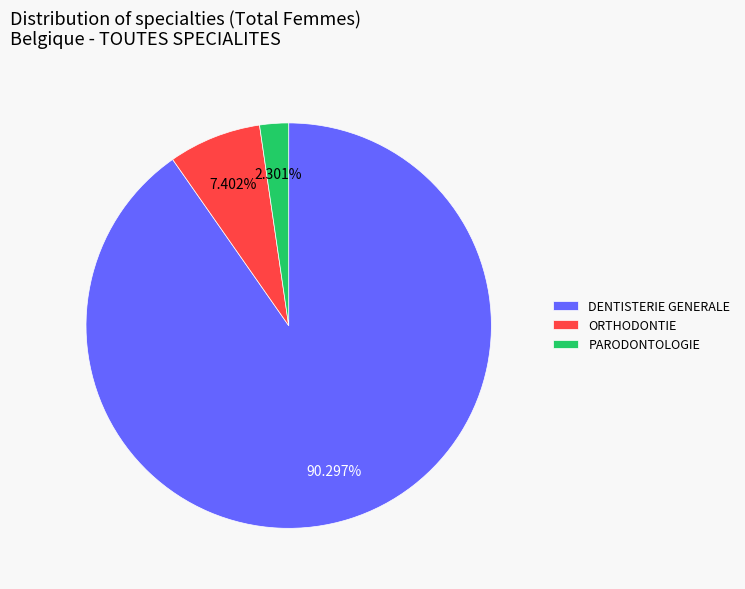

Is it true that PARODONTOLOGIE is 2% of the pie?

True